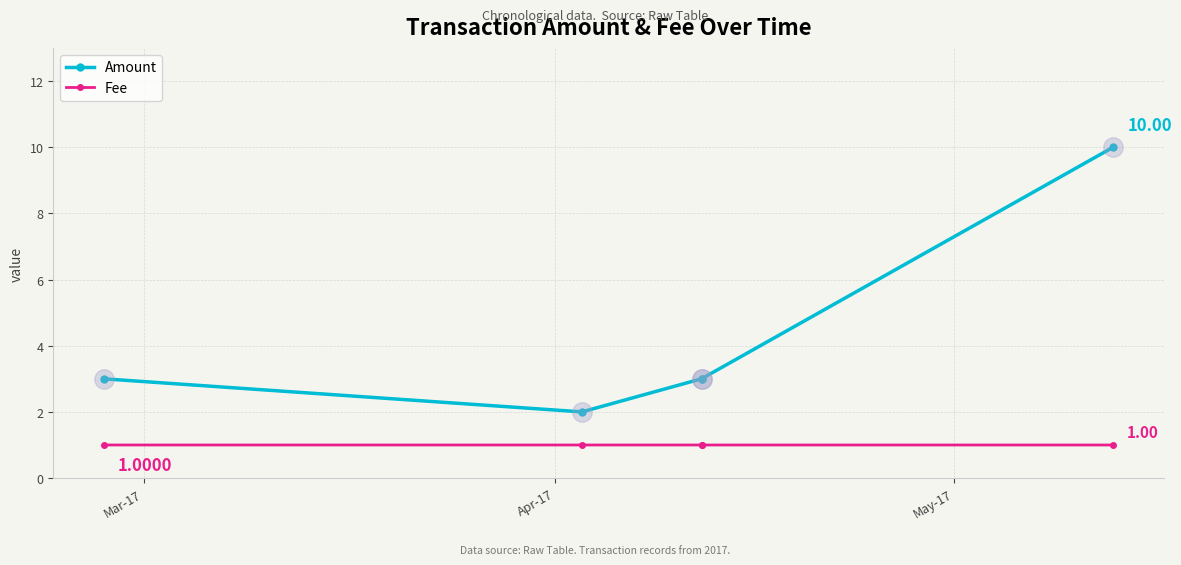

What are all the series names shown in the legend?

Amount, Fee